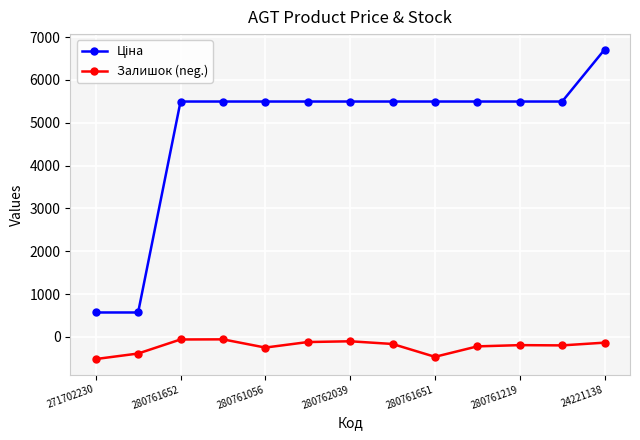

What is the value of the Залишок (neg.) point at the 12th from the left?

-197.0